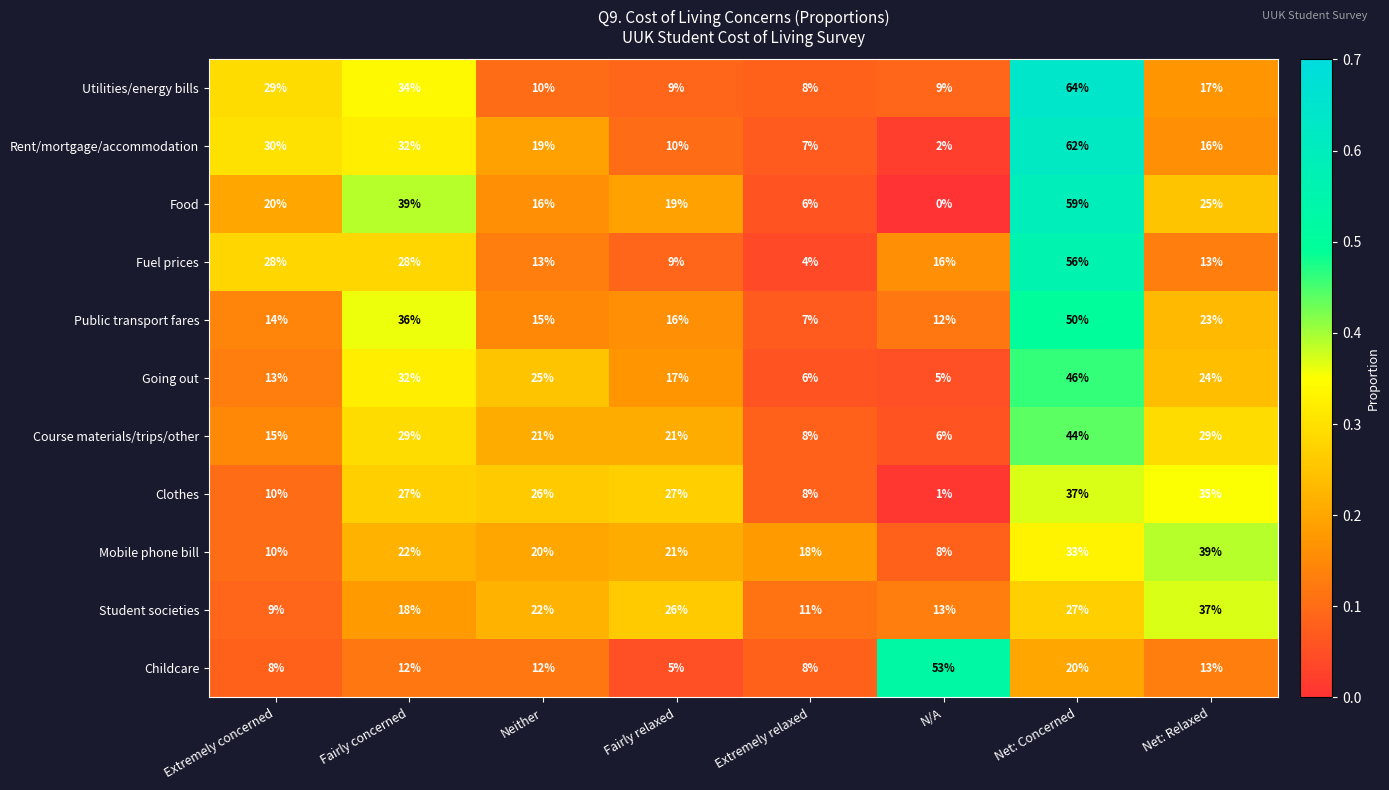

What is the sum of all Food values?

184